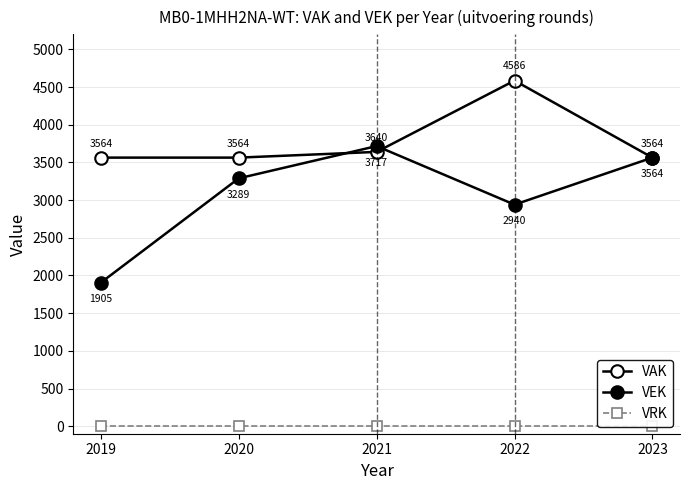

Which series has the largest range (max minus min)?

VEK